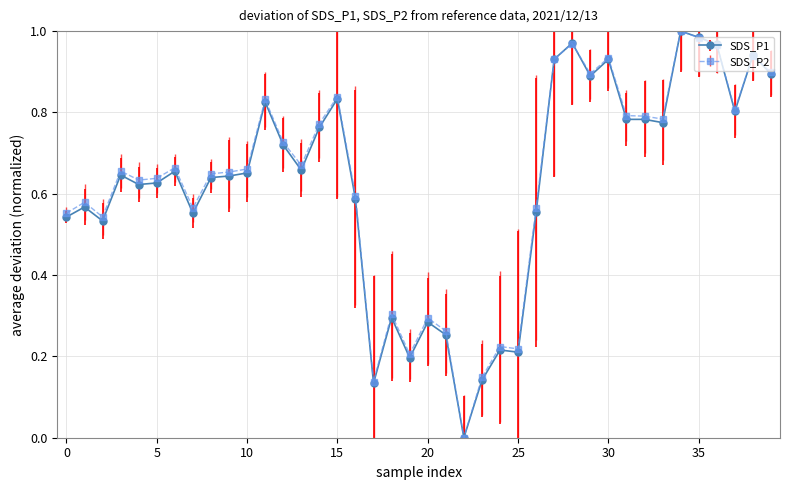

True or false: SDS_P1 has more than 2 points higher than both neighbors.

True